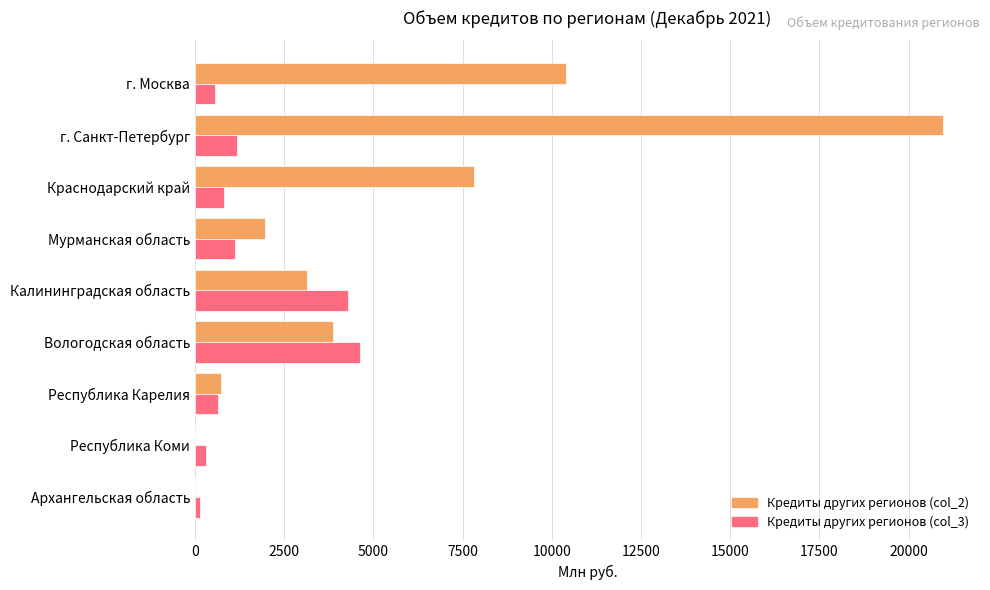

At which category is the sum across all series the highest?

г. Санкт-Петербург